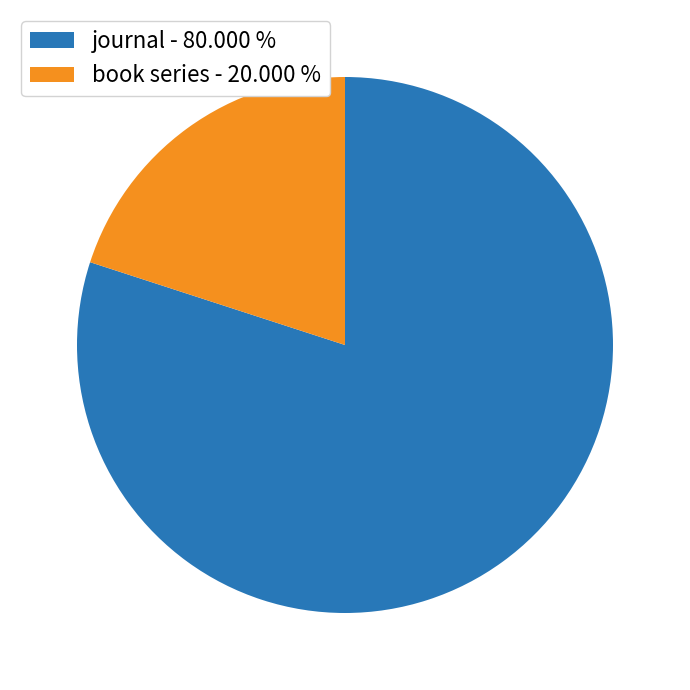

How many segments does this pie chart have?

2